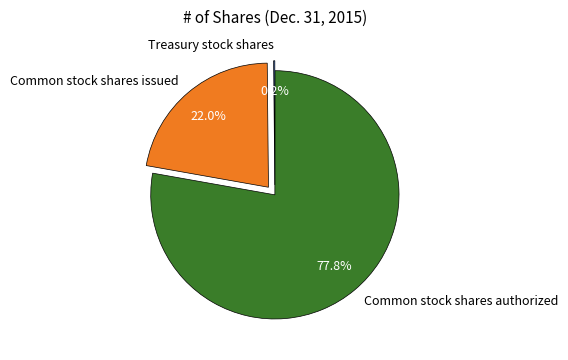

Which slice is the largest?

Common stock shares authorized